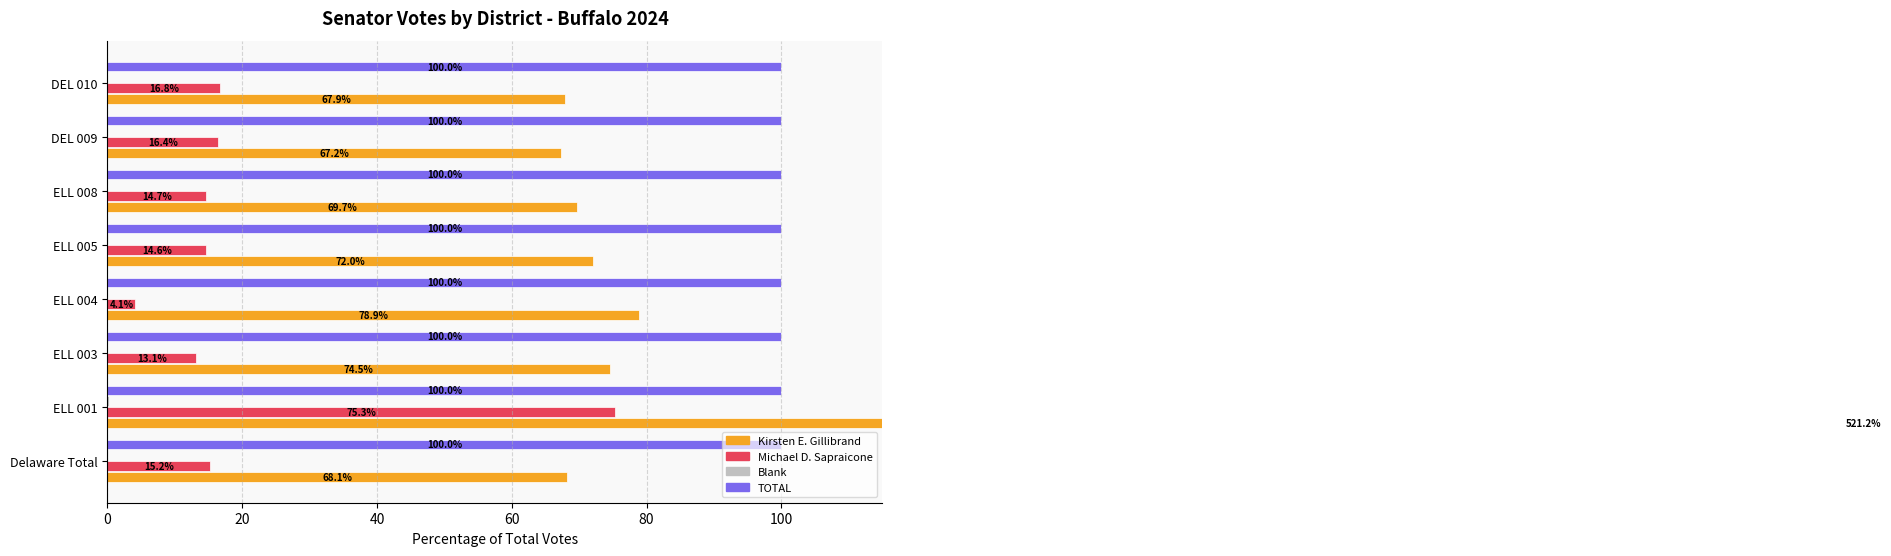

How many groups of bars are there?

8